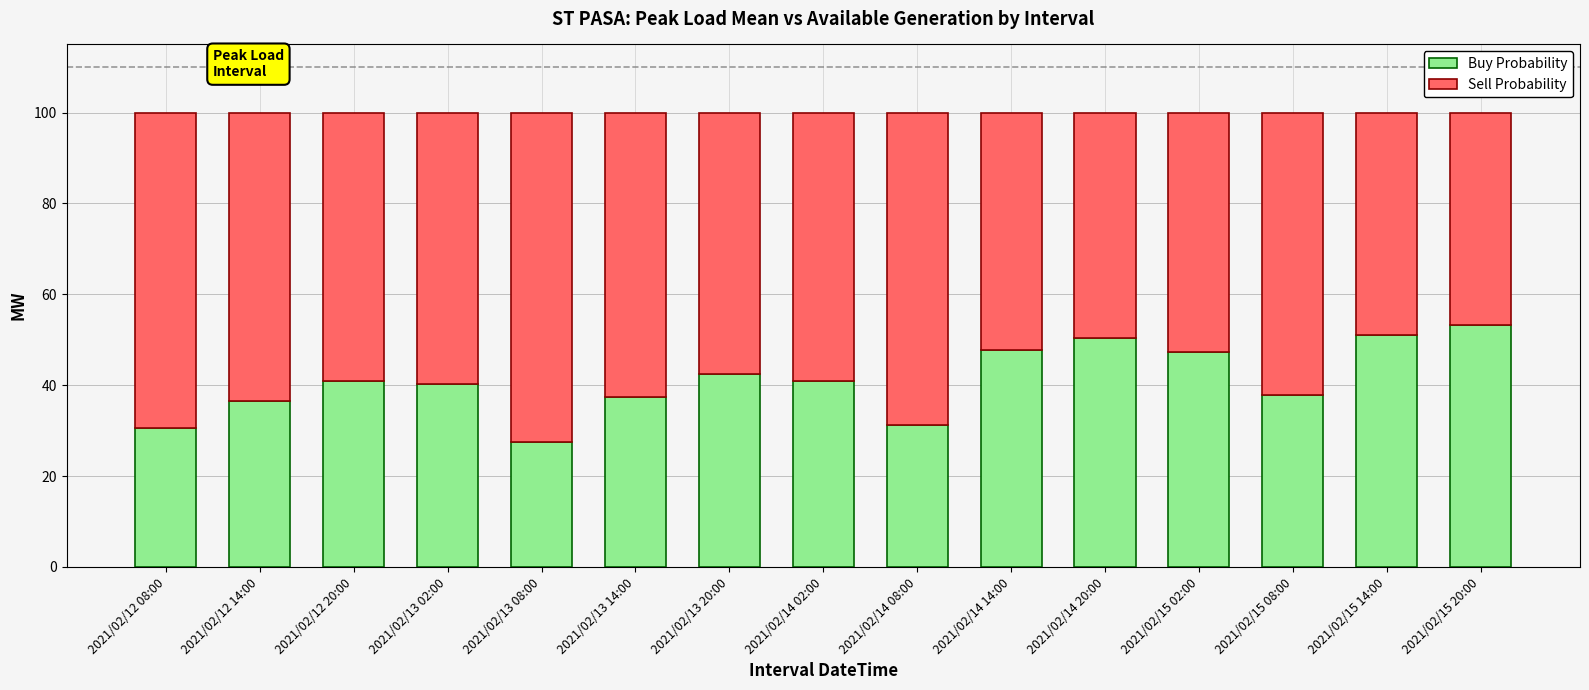

What is the difference between the maximum and minimum values in the Buy Probability series?

25.8